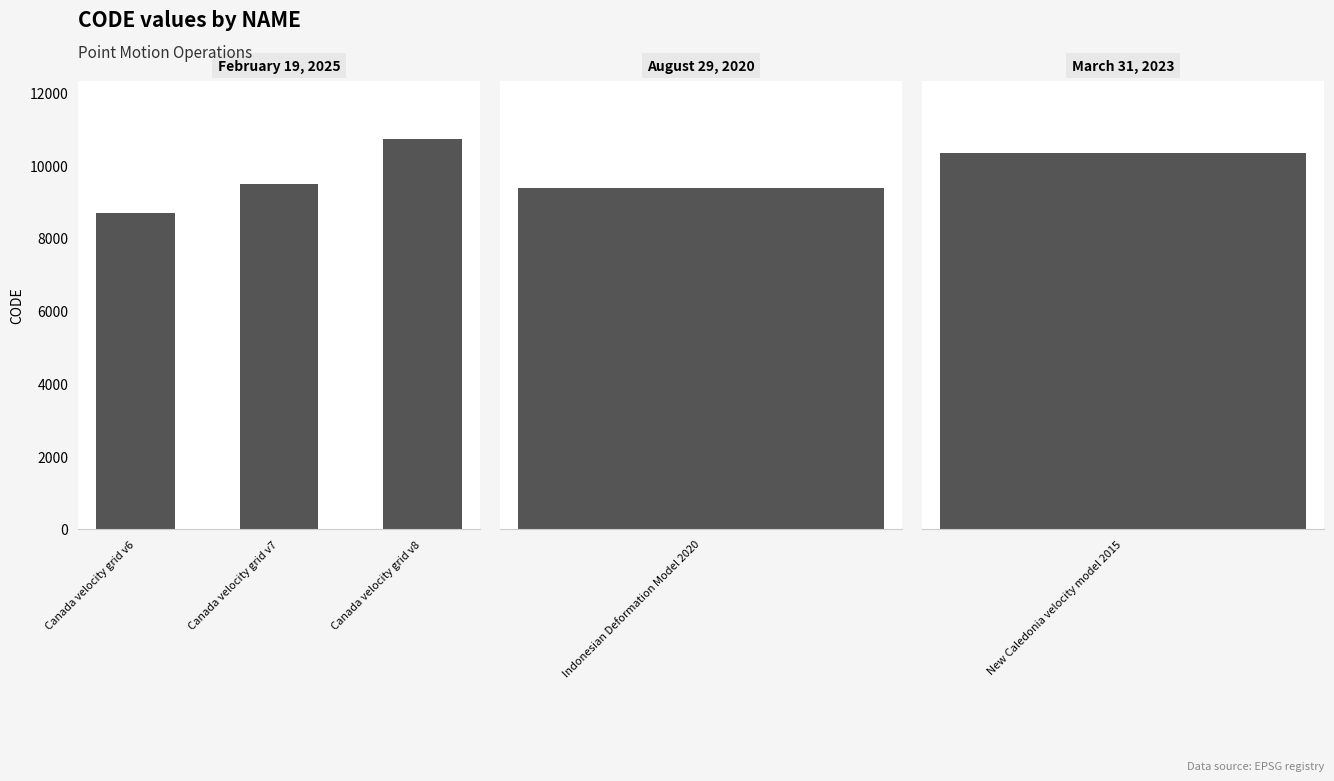

At which label does the data first exceed 9483?

Canada velocity grid v8